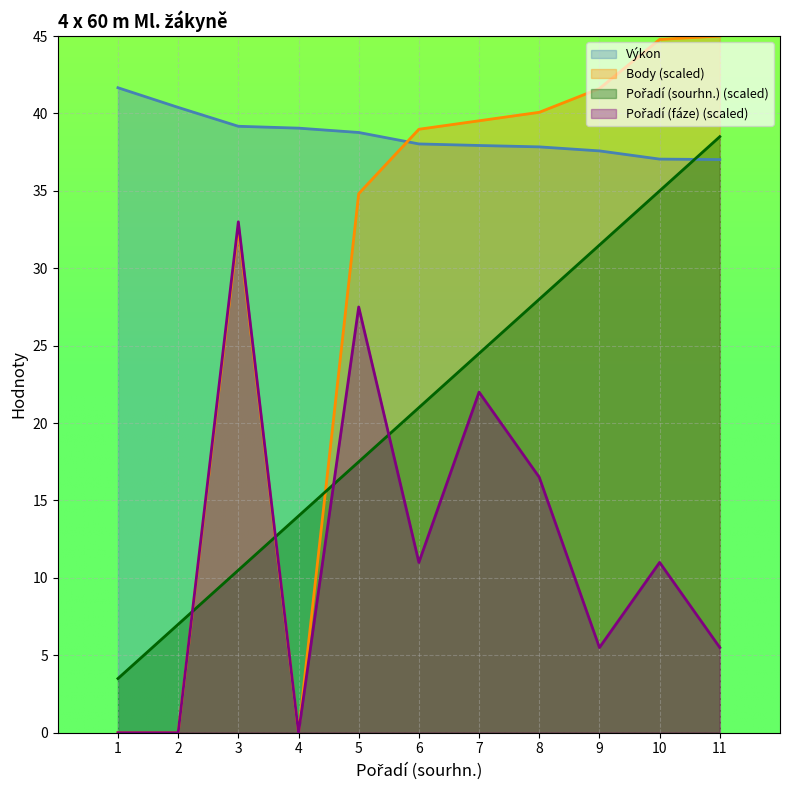

Between 5 and 11, which is larger?

5